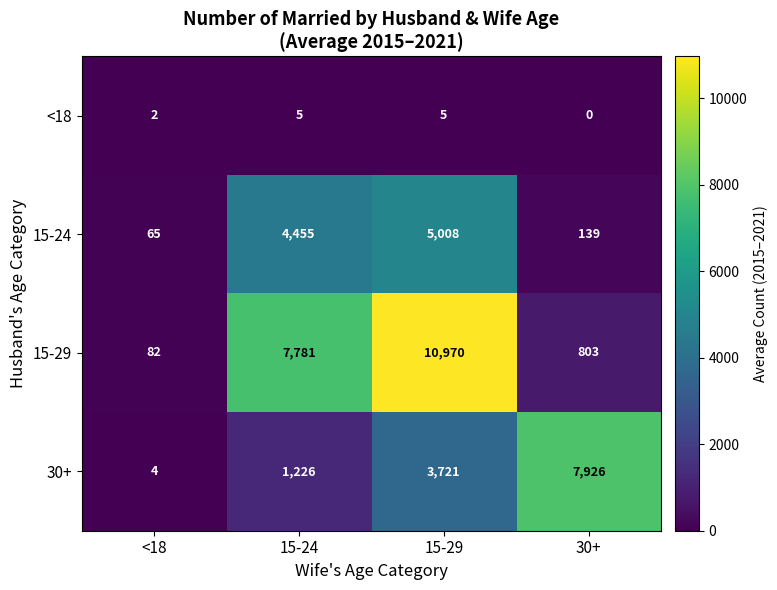

What is the difference between the 15-29 values at 30+ and 15-29?

10167